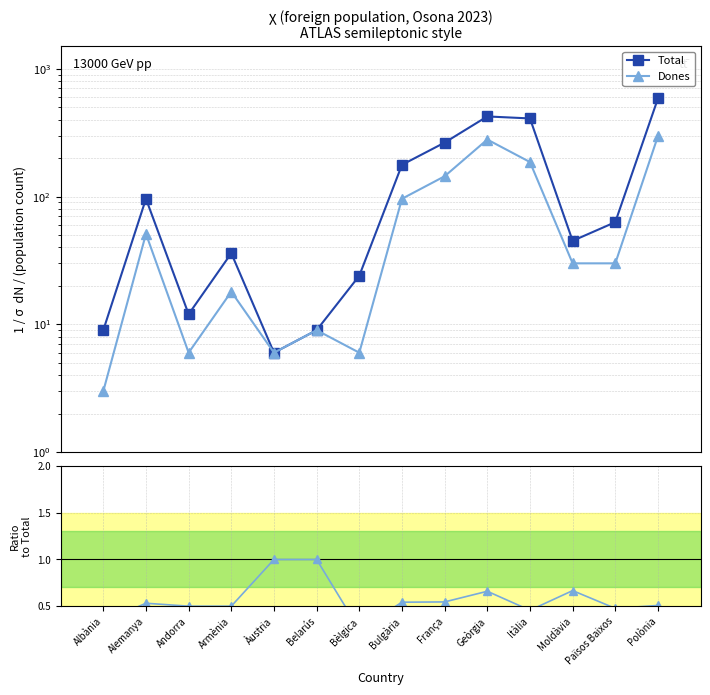

Does the chart have visible grid lines?

Yes